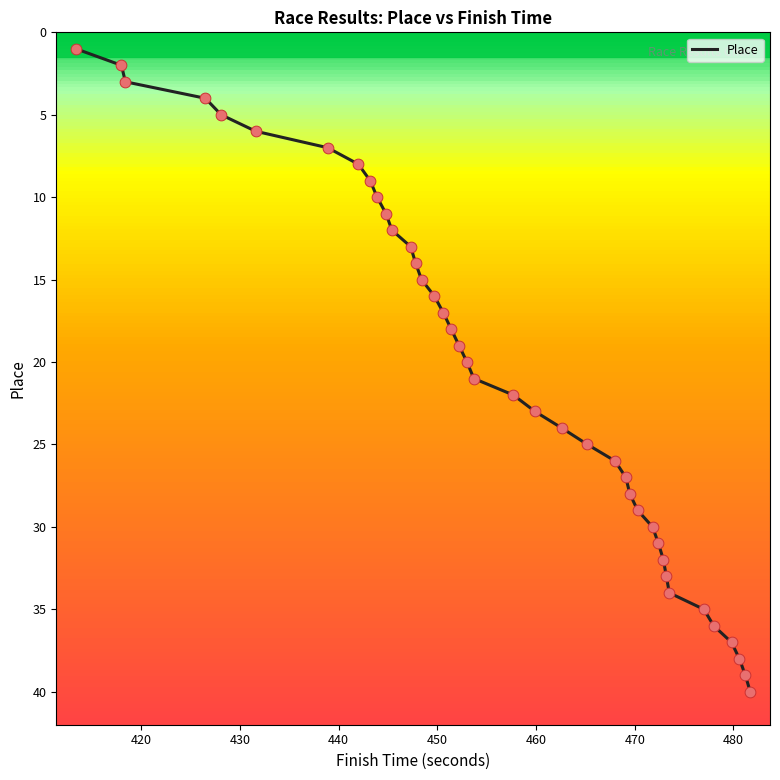

What is the maximum value shown in the chart?

40